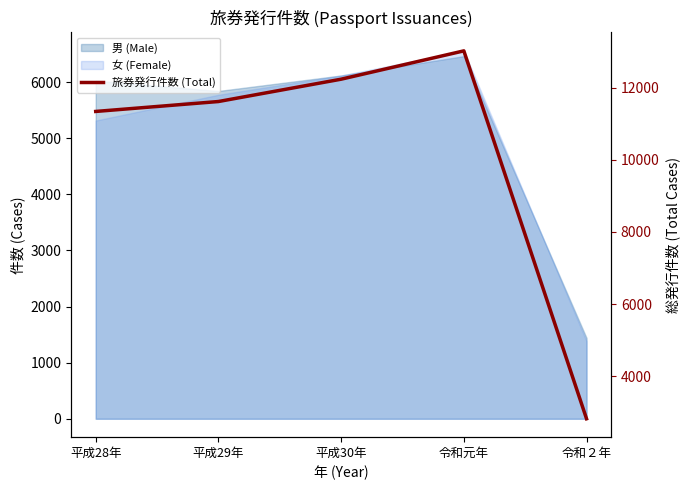

Does the chart display data point markers on the line(s)?

No